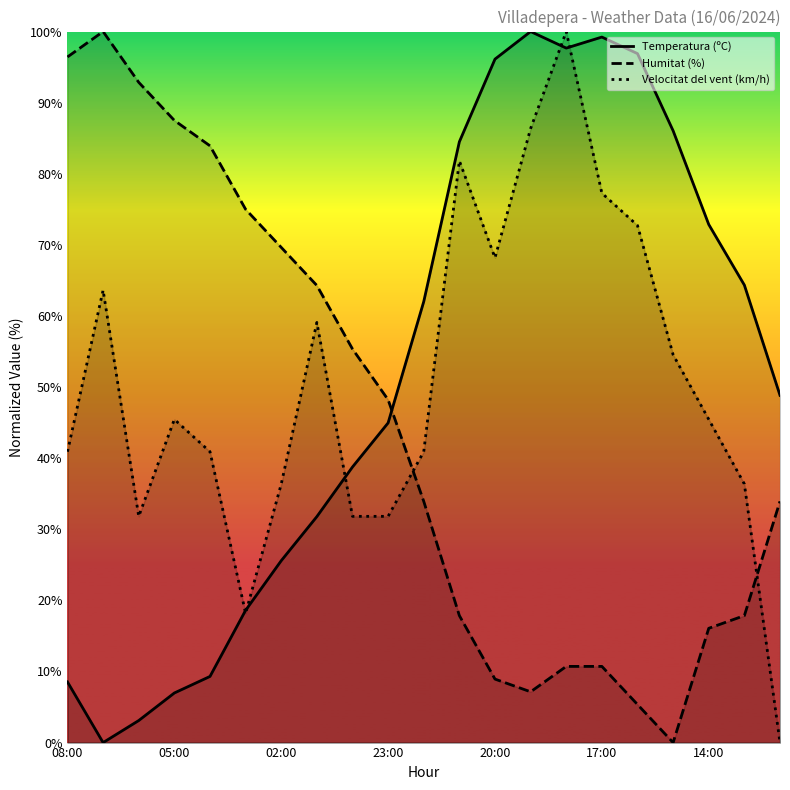

At which category is the sum across all series the highest?

14